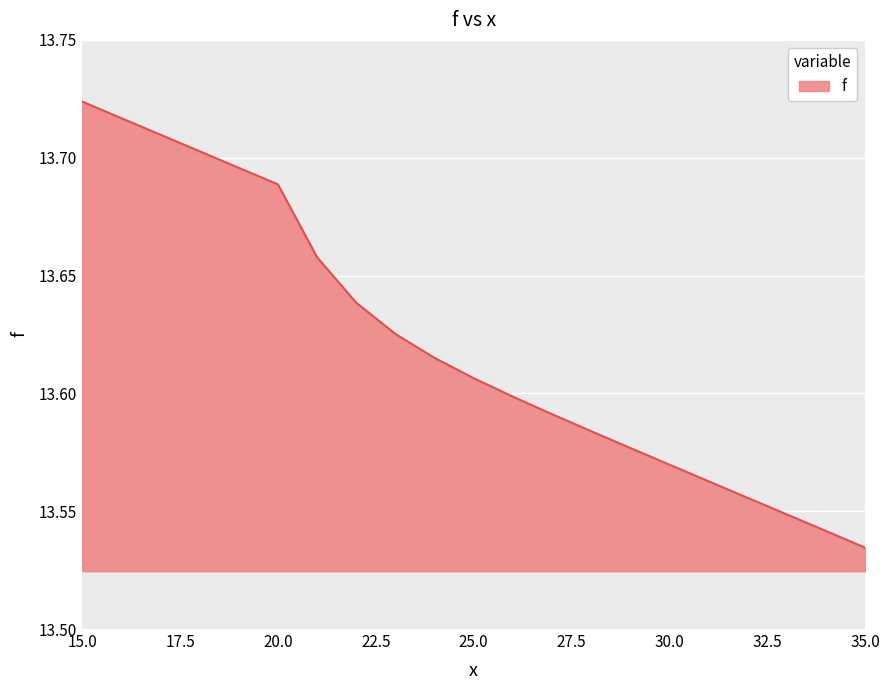

Reading left to right, transcribe all the data shown in this chart.

13.7	13.7	13.7	13.7	13.7	13.7	13.7	13.6	13.6	13.6	13.6	13.6	13.6	13.6	13.6	13.6	13.6	13.6	13.5	13.5	13.5